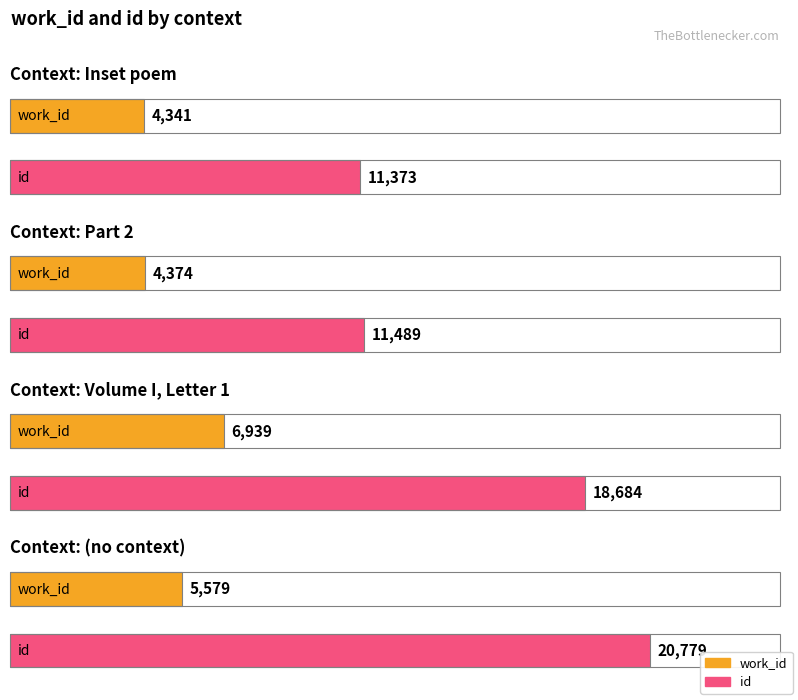

The value of id at Volume I, Letter 1 is 25435. True or false?

False